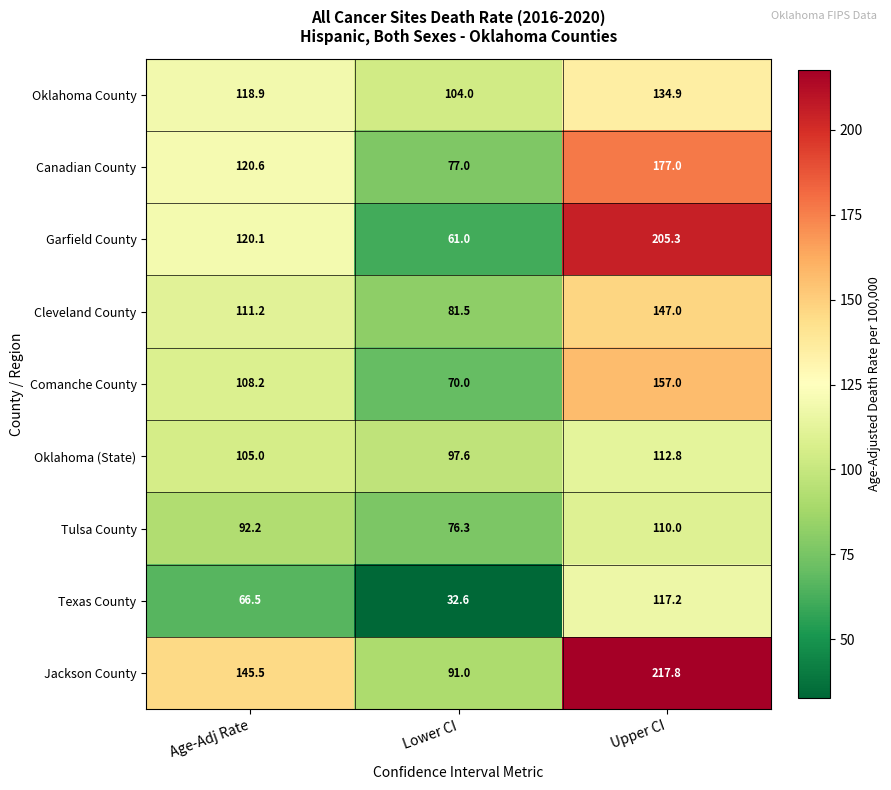

True or false: Tulsa County has a value of 76.3 at Lower CI.

True